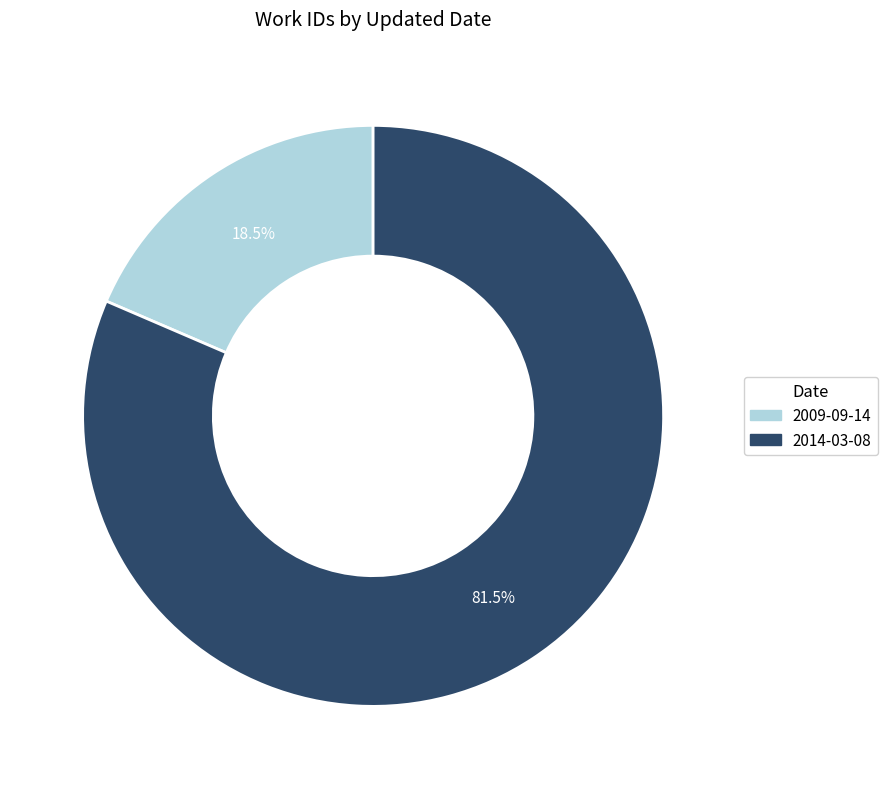

Rank the categories by value from lowest to highest.

2009-09-14, 2014-03-08